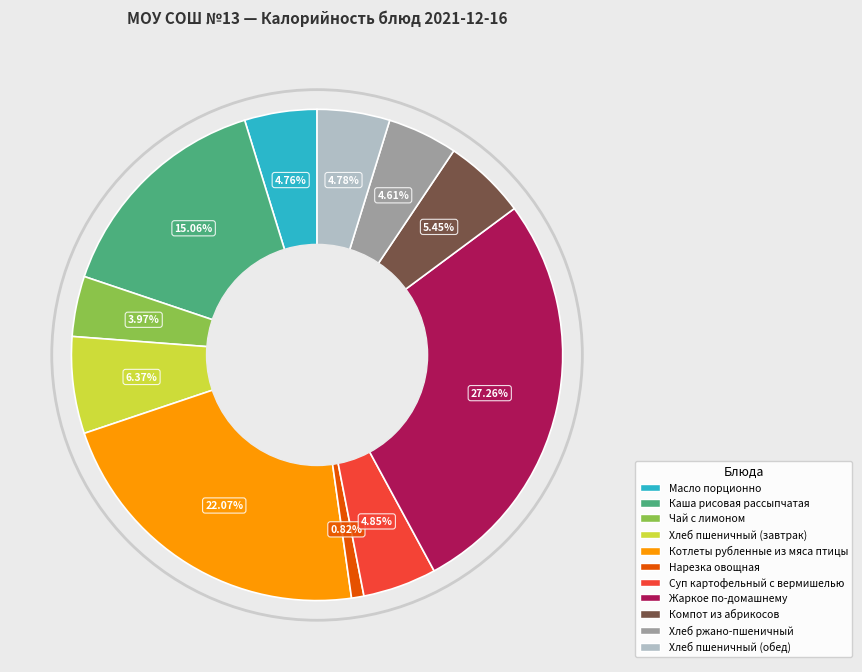

What percentage do Котлеты рубленные из мяса птицы and Масло порционно together represent?

26.8%